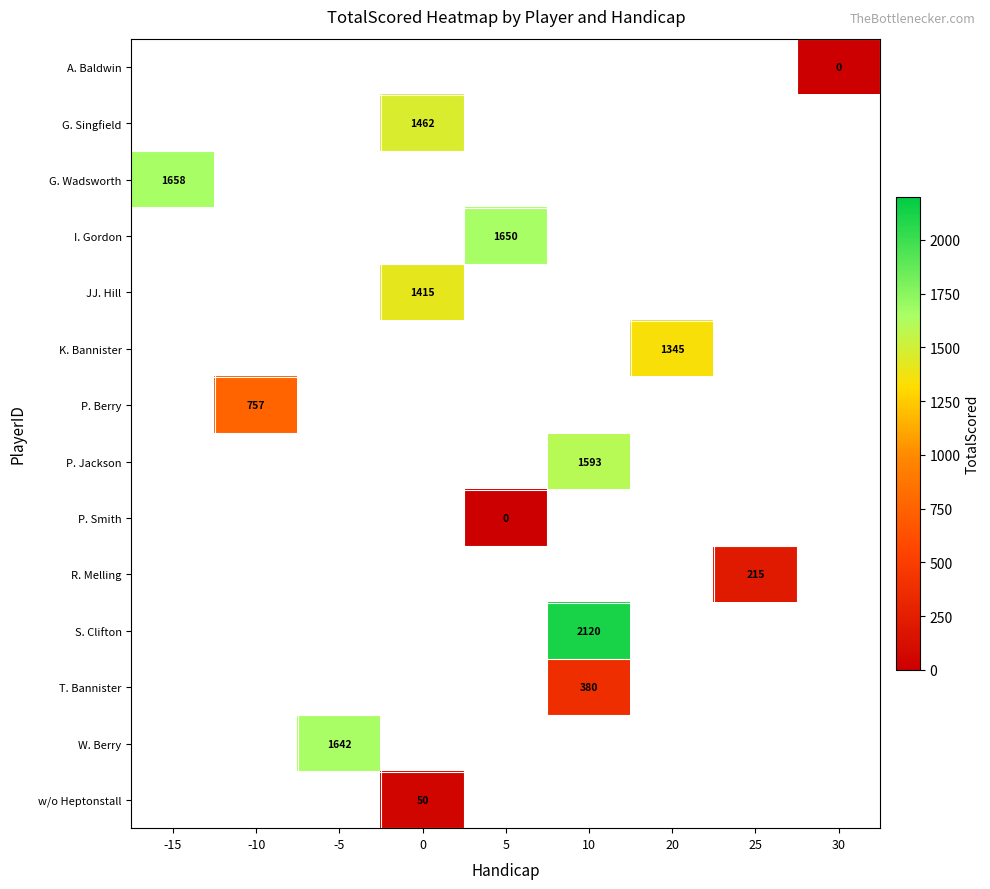

Which category has the lowest value across all series?

30